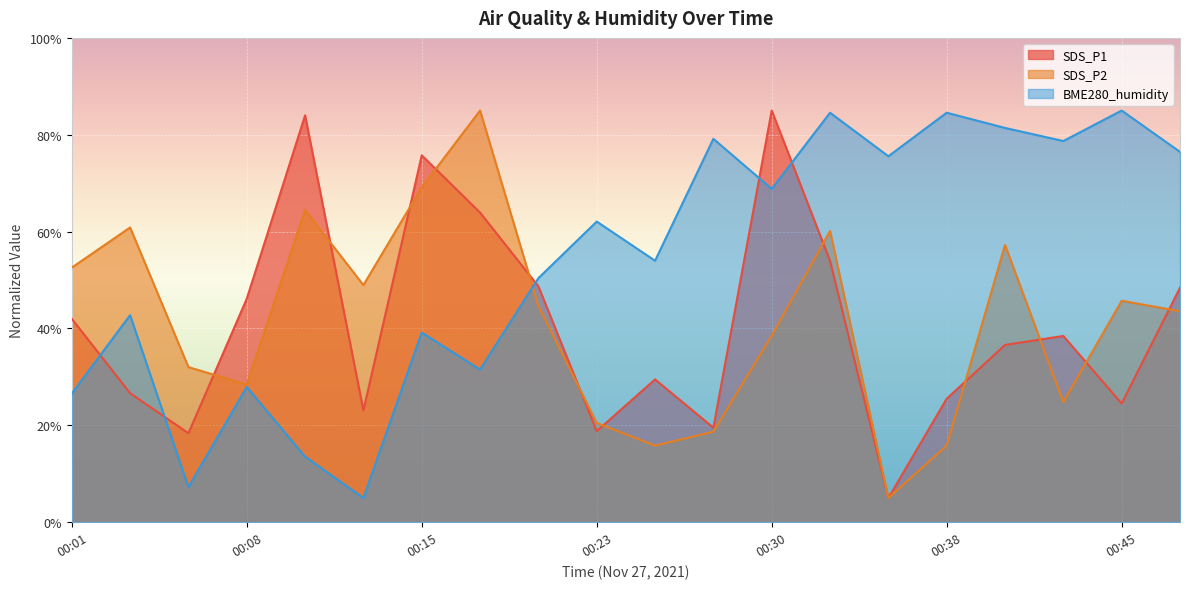

How many intersections are there between SDS_P1 and BME280_humidity?

5